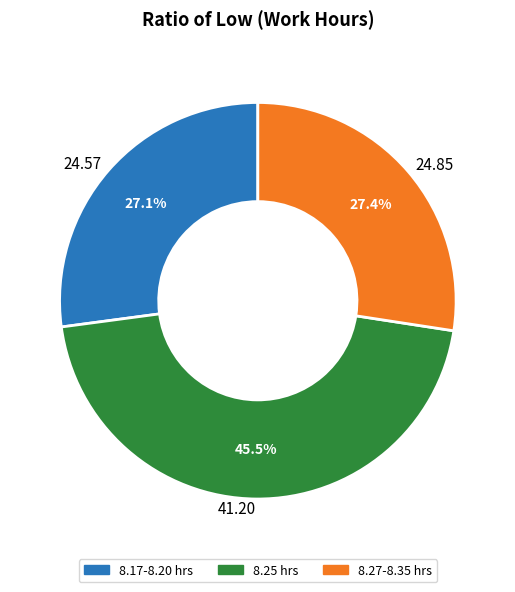

Approximately how many times larger is the value at 24.85 compared to 41.20?

0.6